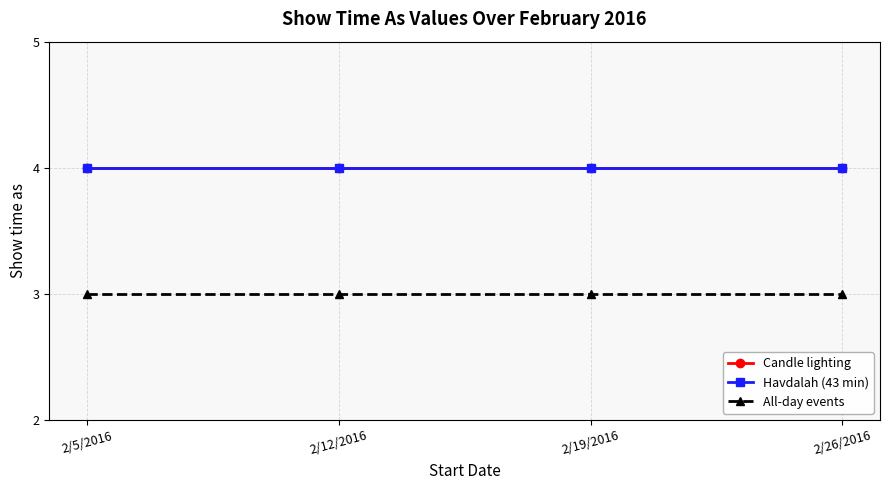

Does the chart have visible grid lines?

Yes